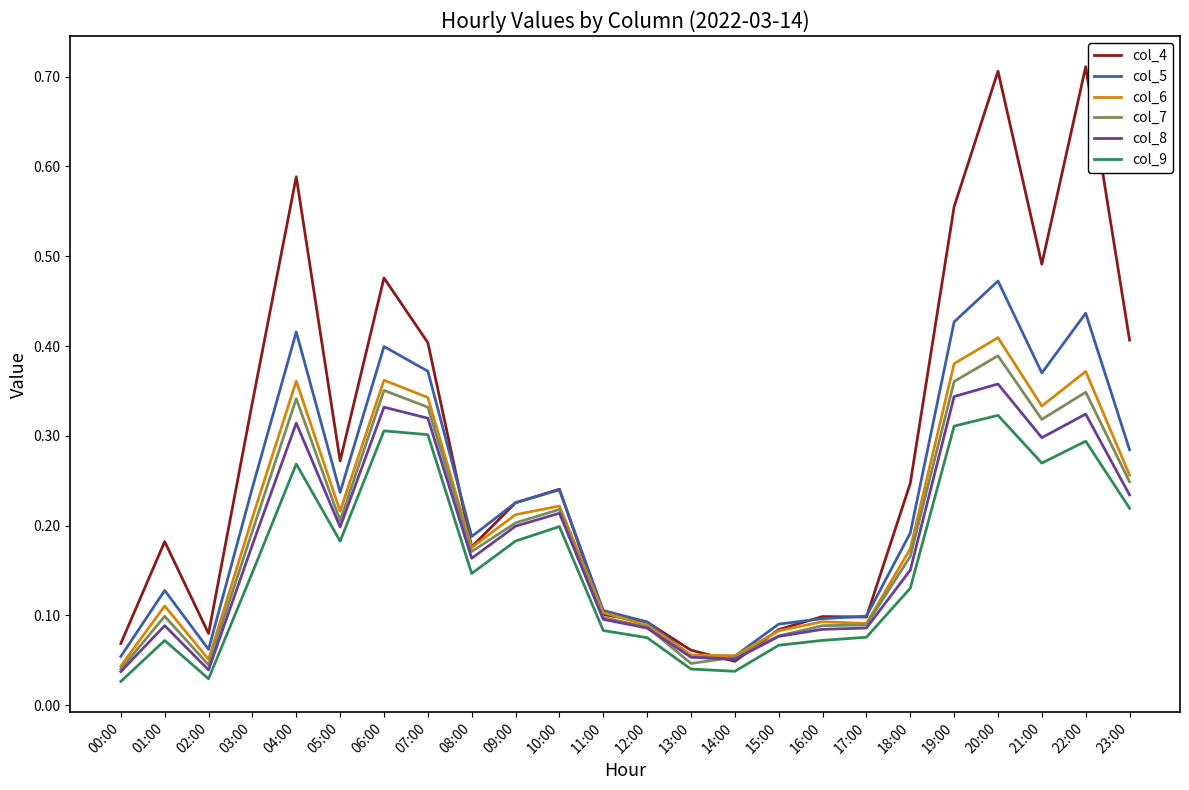

At which category is the sum across all series the highest?

20:00